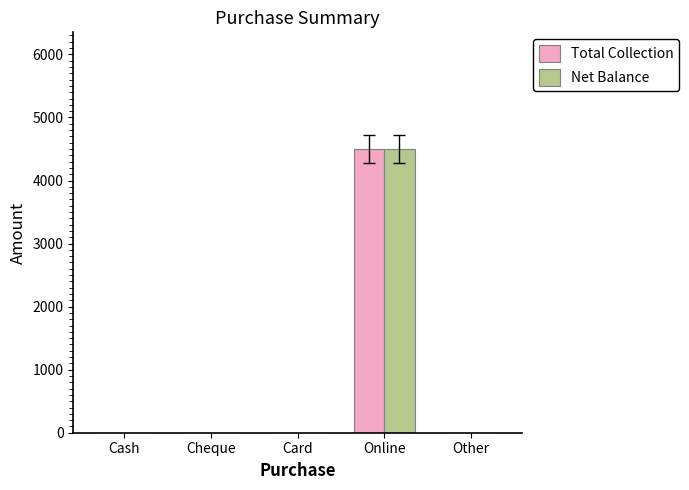

The value of Total Collection at Other is 0. True or false?

True